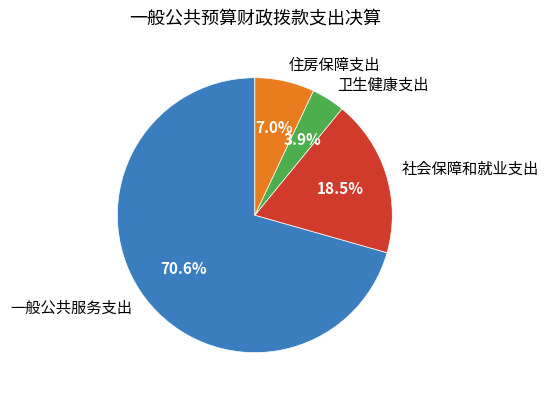

Rank the categories by value from lowest to highest.

卫生健康支出, 住房保障支出, 社会保障和就业支出, 一般公共服务支出